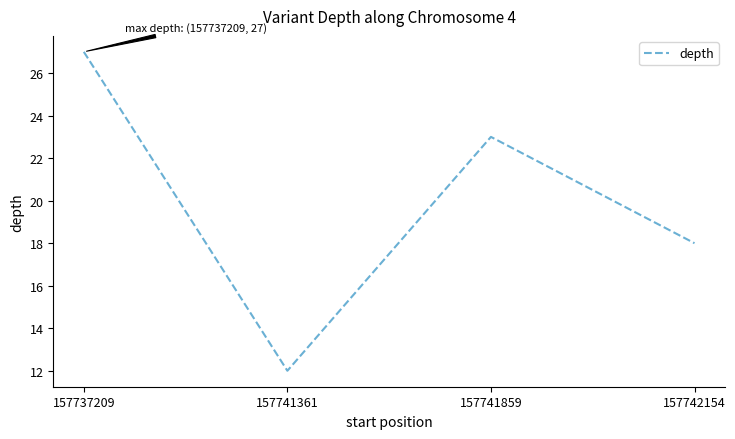

At which category does the data reach its first local valley?

157741361